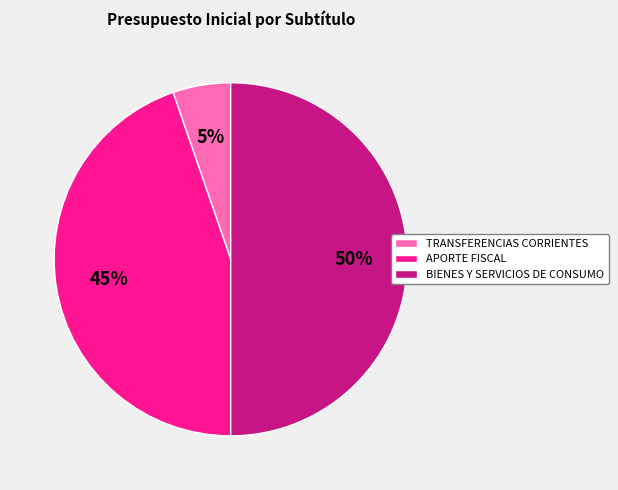

To the nearest percent, what is the difference between the largest and smallest slice percentages?

45%